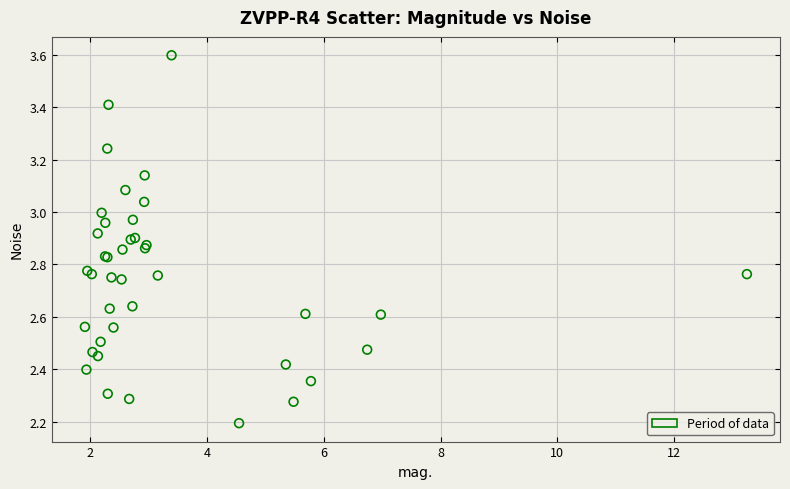

What Y value in the scatter plot is closest to 2?

2.2